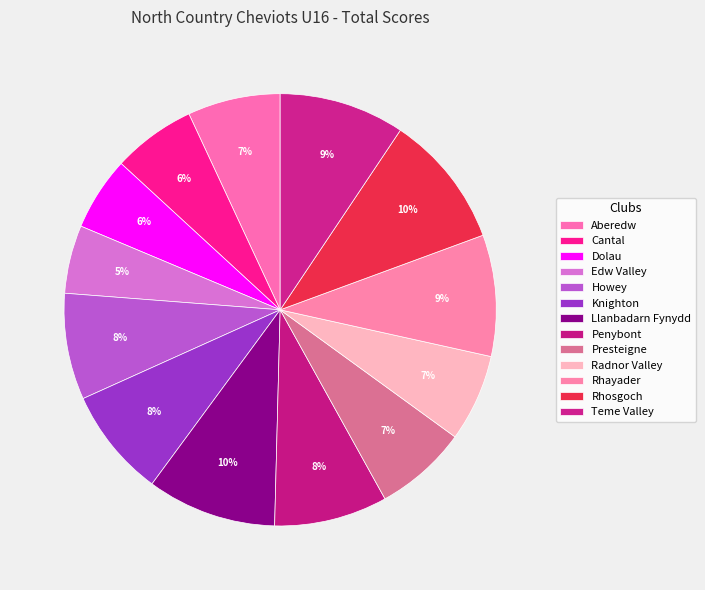

Is there a majority slice in this chart?

No